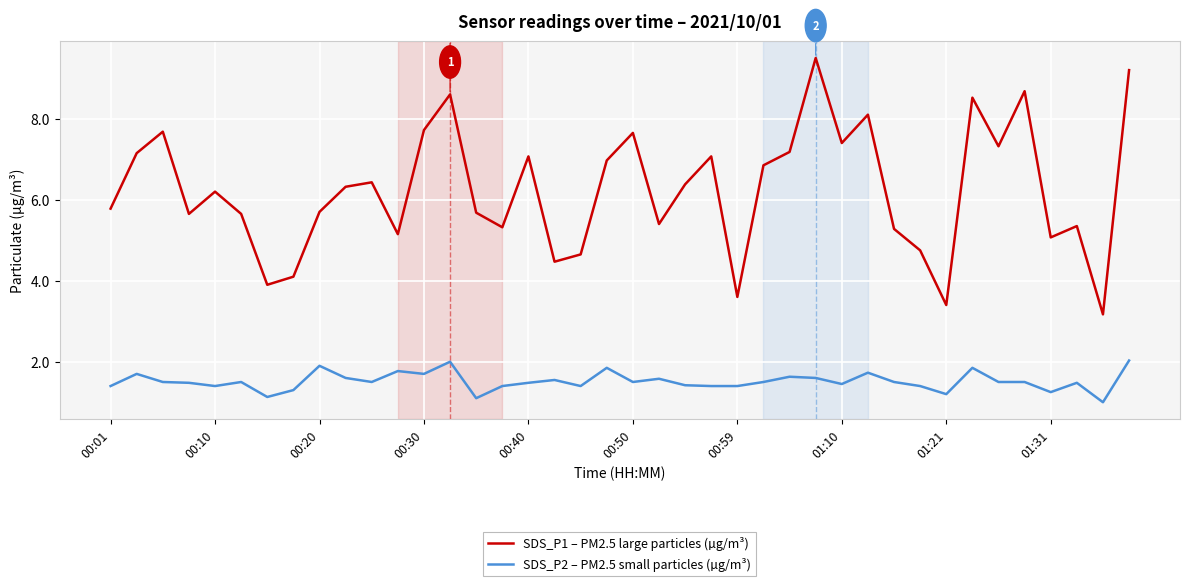

True or false: SDS_P2 – PM2.5 small particles (µg/m³) and SDS_P1 – PM2.5 large particles (µg/m³) intersect in this chart.

False